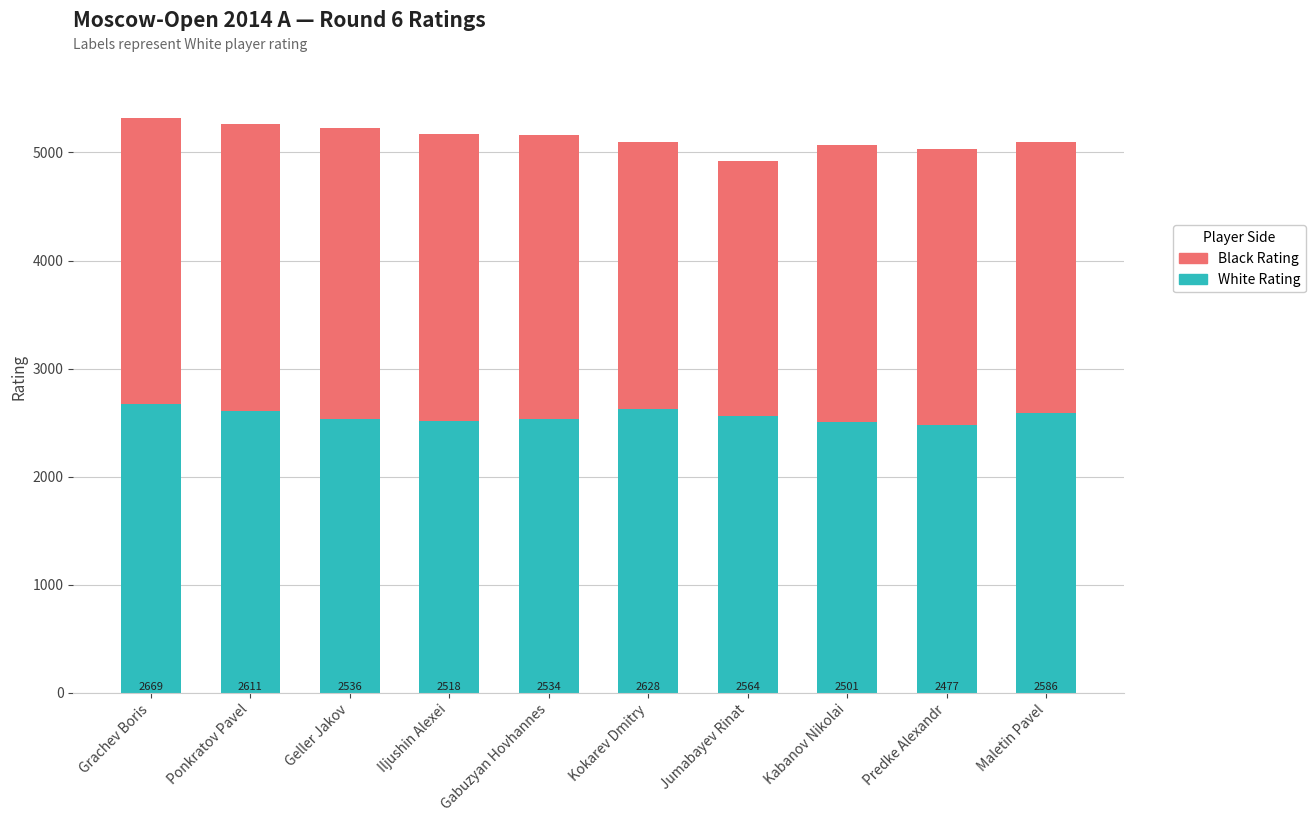

List the labels in order of White Rating value, largest first.

Grachev Boris, Kokarev Dmitry, Ponkratov Pavel, Maletin Pavel, Jumabayev Rinat, Geller Jakov, Gabuzyan Hovhannes, Iljushin Alexei, Kabanov Nikolai, Predke Alexandr